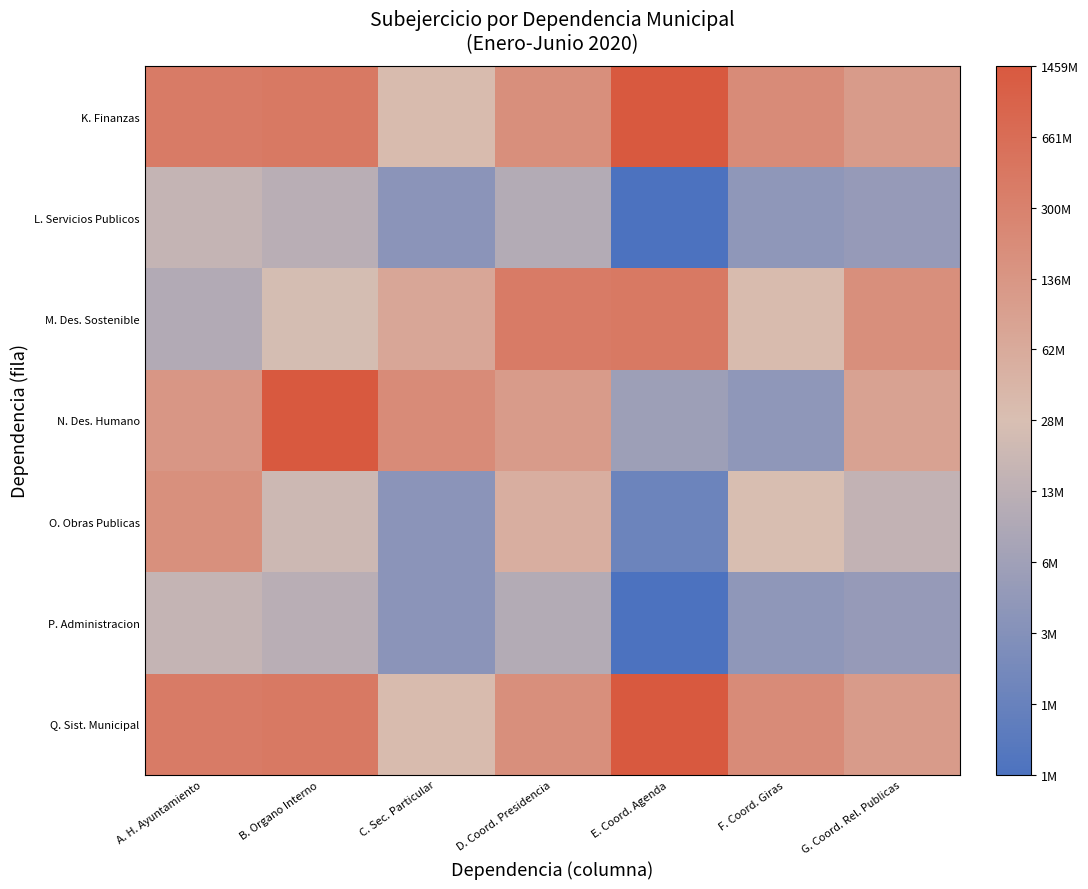

What is the spread (max minus min) of values at D. Coord. Presidencia?

3.6